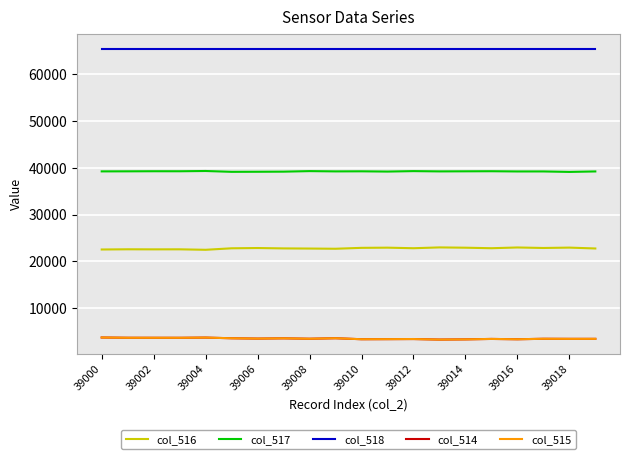

True or false: col_517 has more than 2 interior local peaks.

True